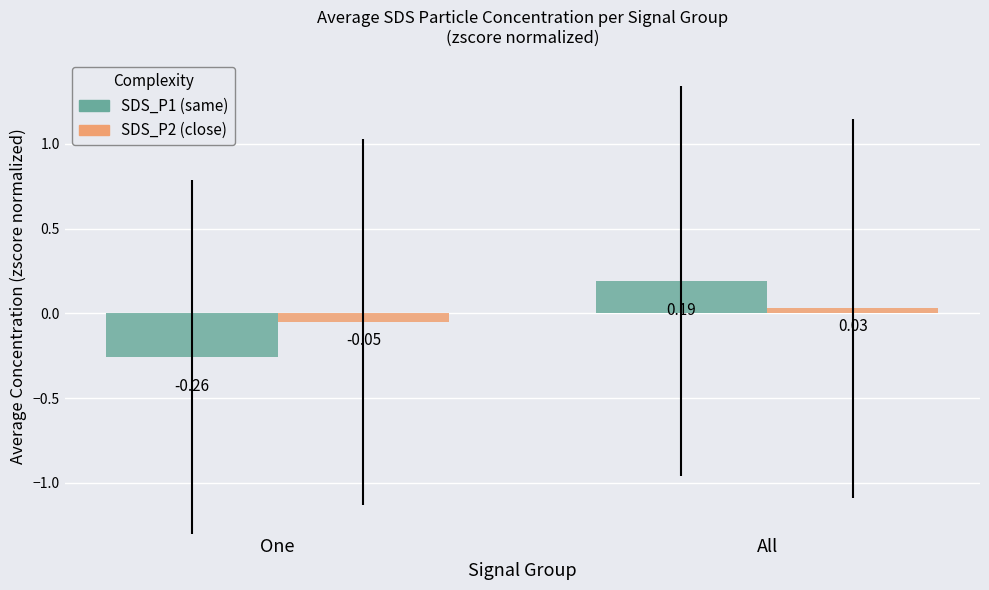

What is the label of the 2nd bar from the left?

All